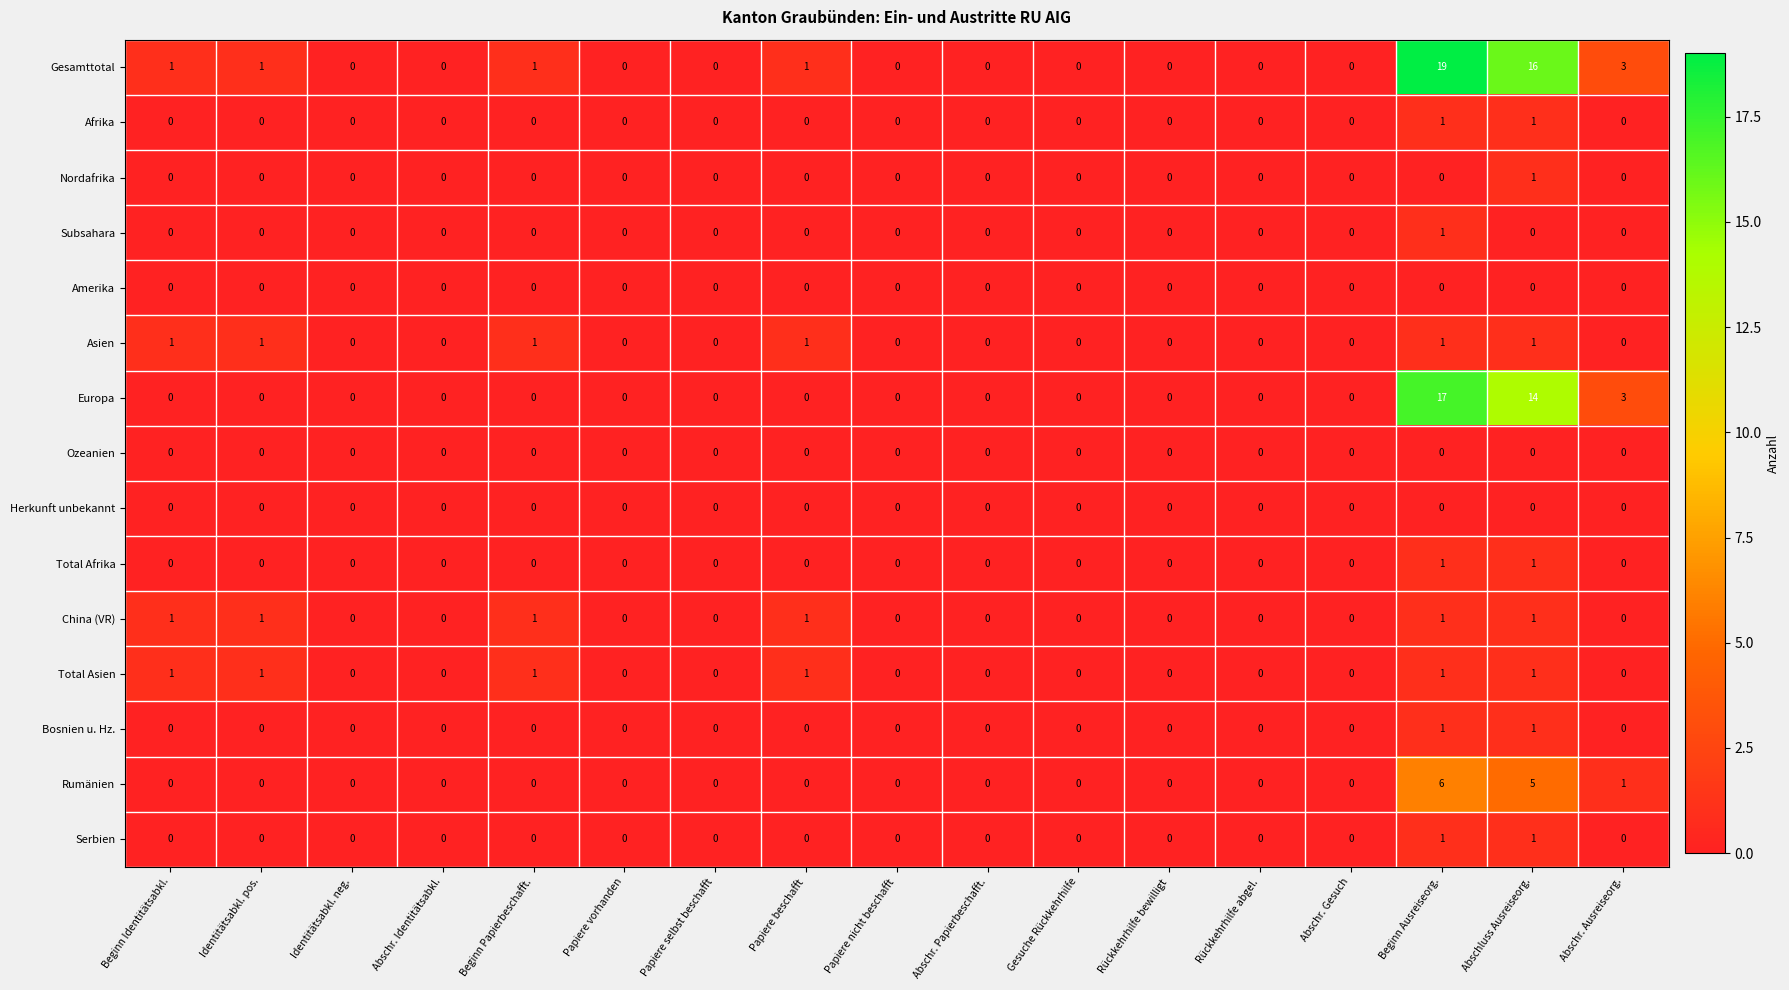

What is the sum of all Asien values?

6